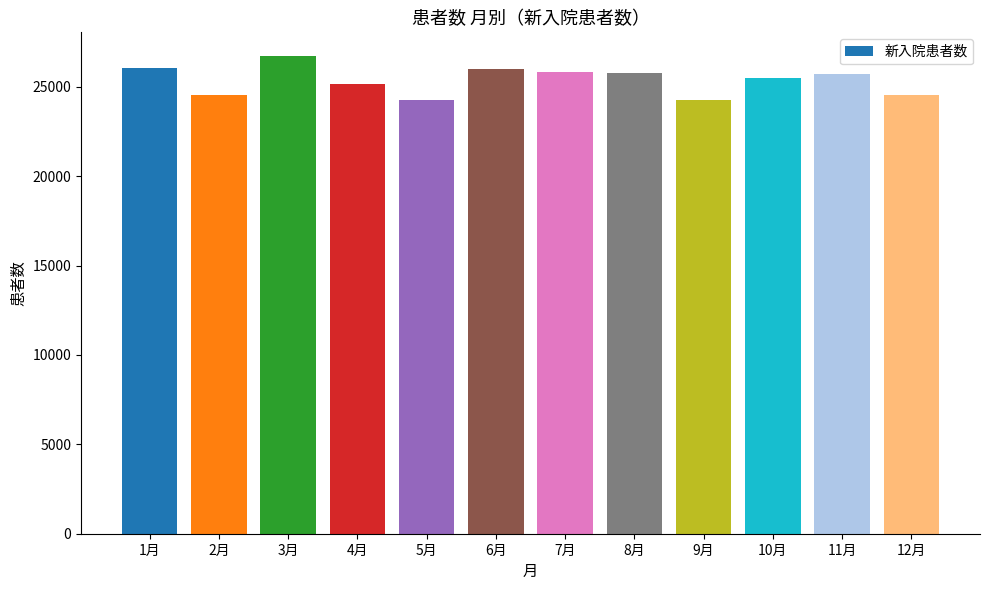

Which label corresponds to the largest value in the chart?

3月